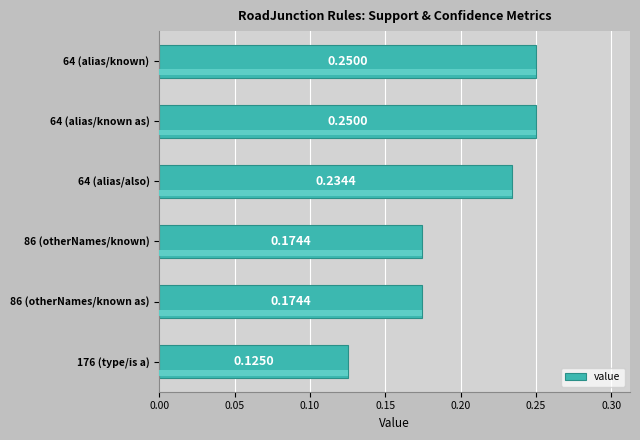

What is the sum of all values?

1.2